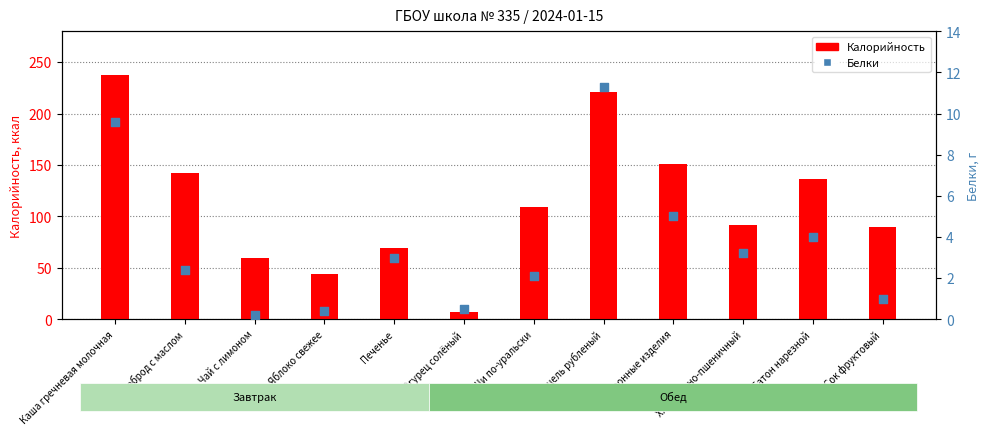

Which series has the largest total across all categories?

Калорийность